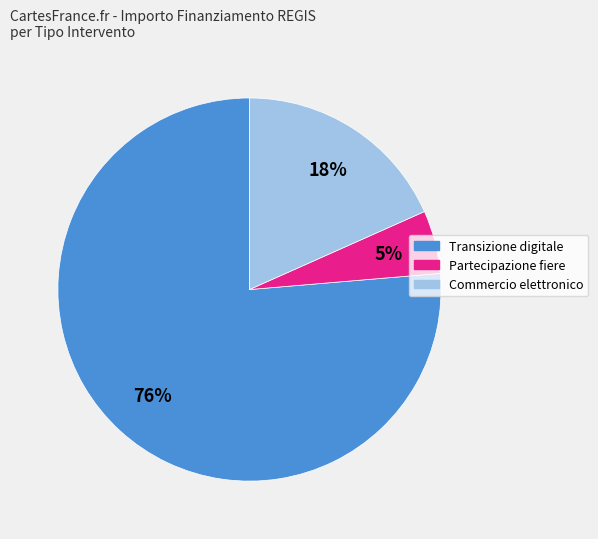

Is there a majority slice in this chart?

Yes